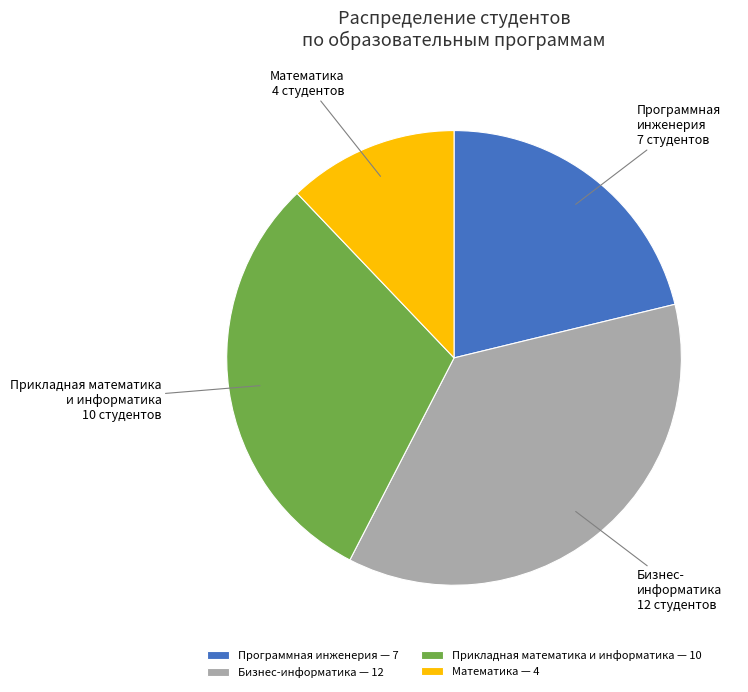

Combined, do Прикладная математика и информатика — 10 and Программная инженерия — 7 account for over 50%?

Yes